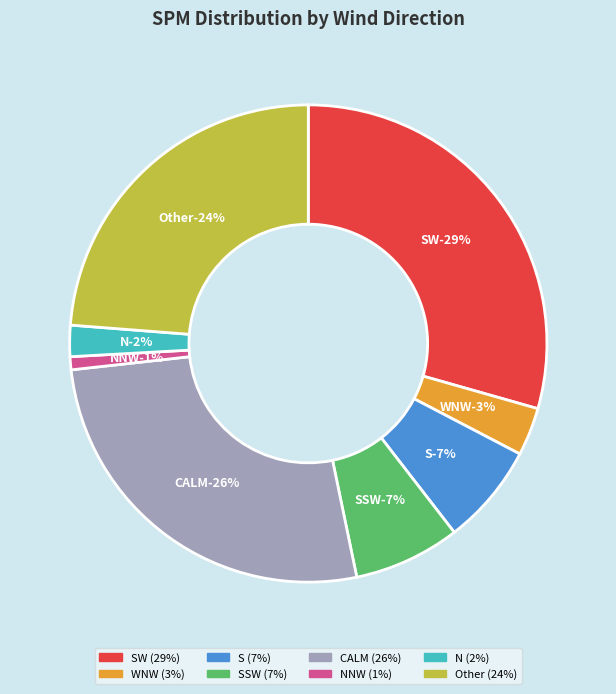

Is there a majority slice in this chart?

No